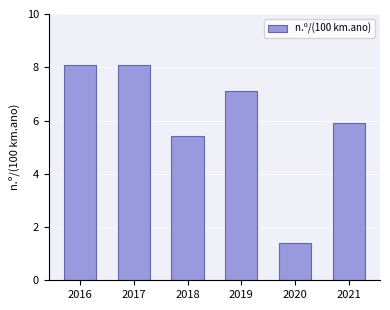

The chart shows a value of 4.2 at 2016. True or false?

False